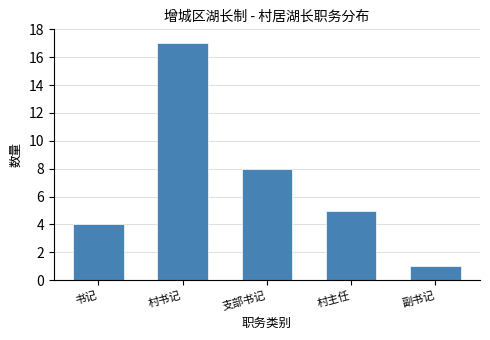

Reading left to right, extract all data points from this chart.

书记=4	村书记=17	支部书记=8	村主任=5	副书记=1